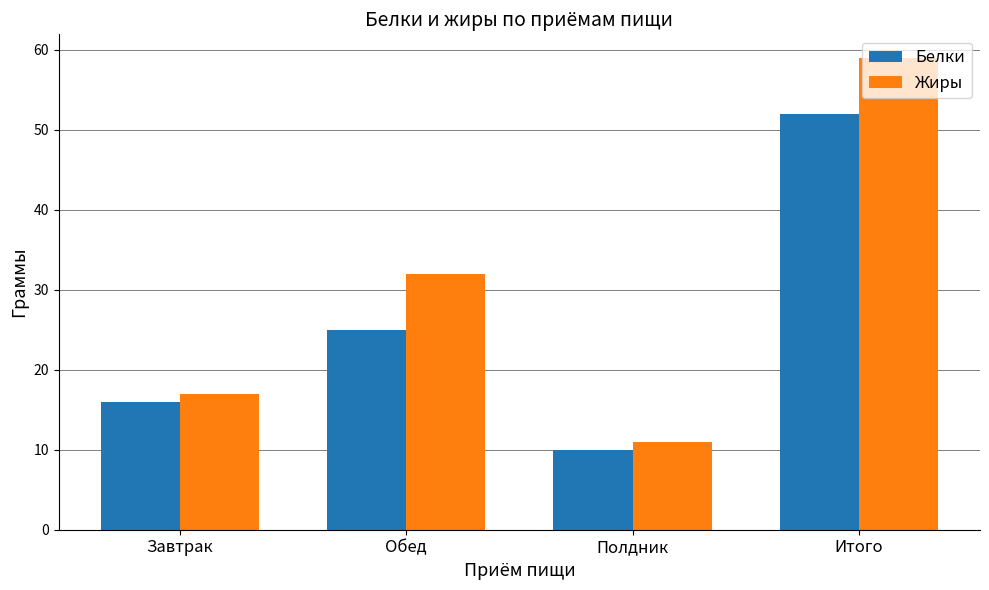

What is the total value across all series at Полдник?

21